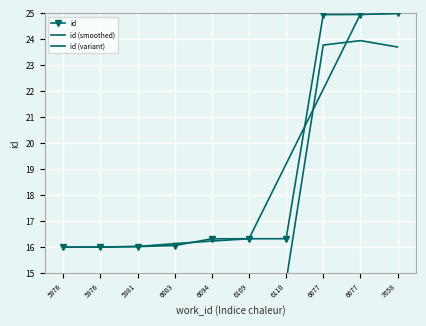

Between which two adjacent categories do id (variant) and id (smoothed) first intersect?

6110 and 6677